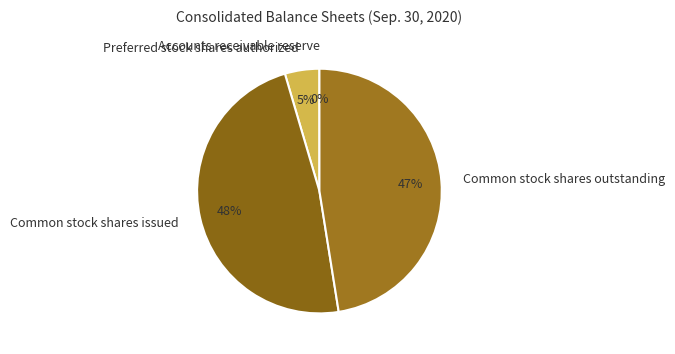

Do Preferred stock shares authorized and Common stock shares outstanding together represent more than half of the pie?

Yes